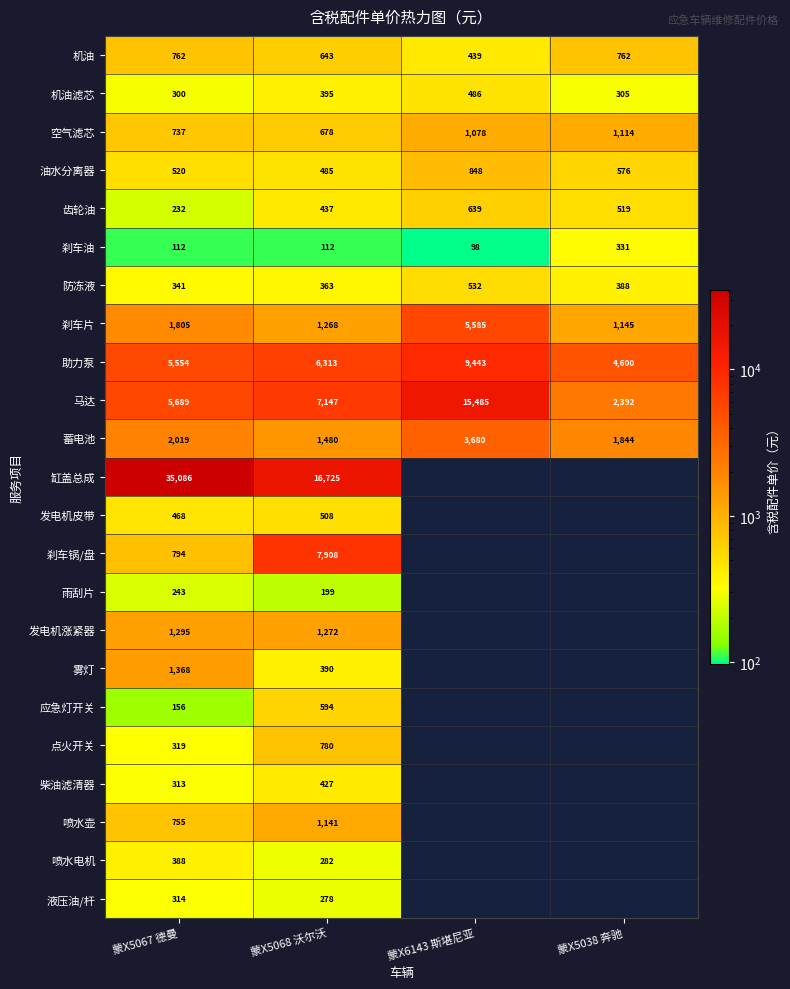

How many distinct data groups are displayed?

23